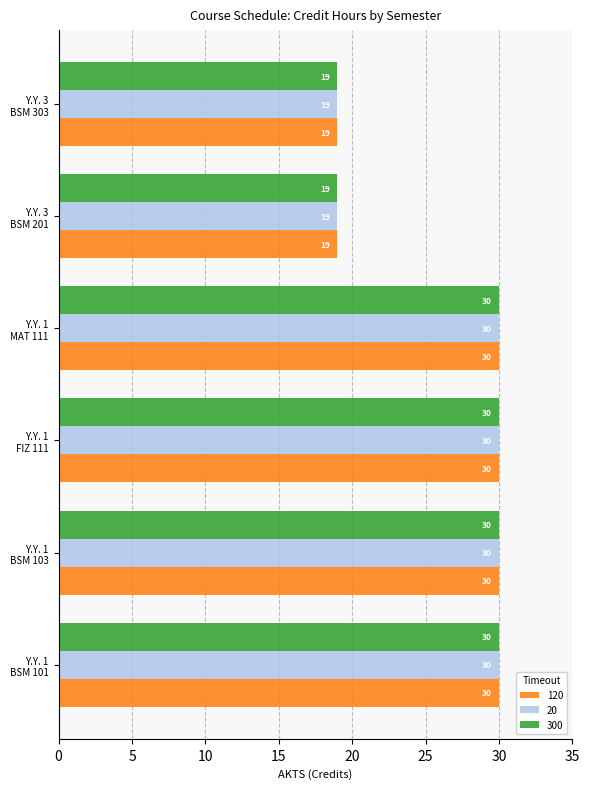

What is the difference between the maximum and minimum values in the 300 series?

11